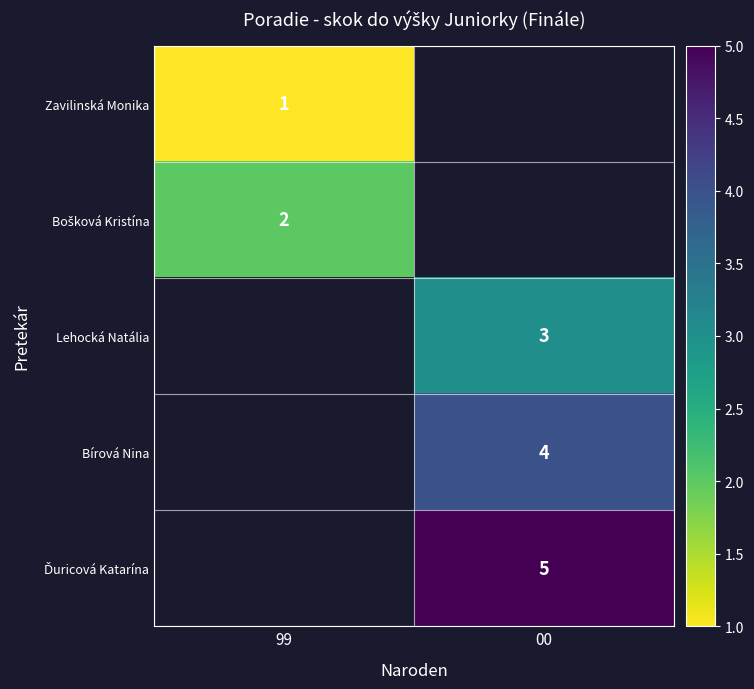

At which category does the chart reach its minimum across all series?

99